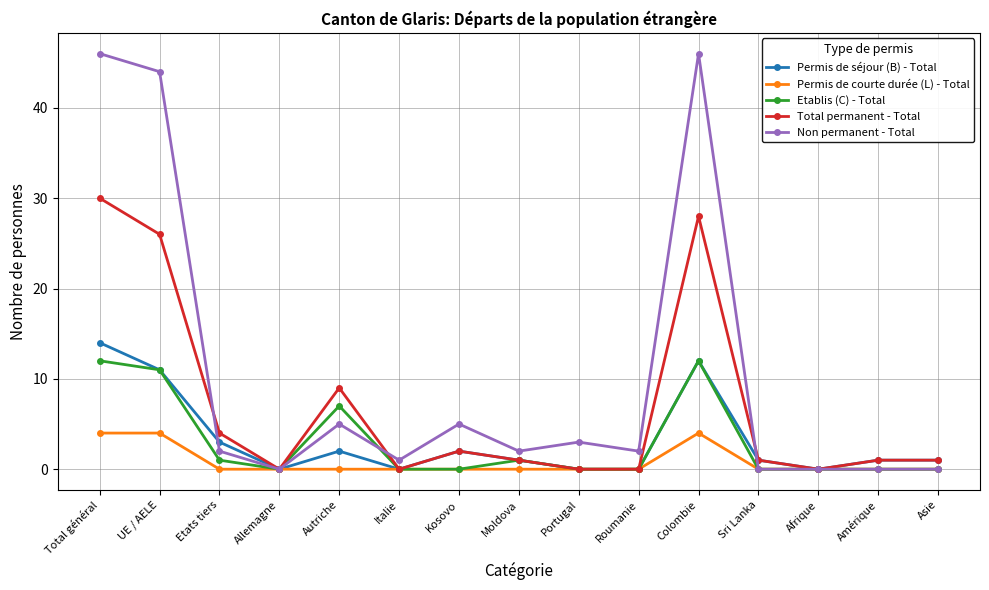

What position from the left is Asie?

15